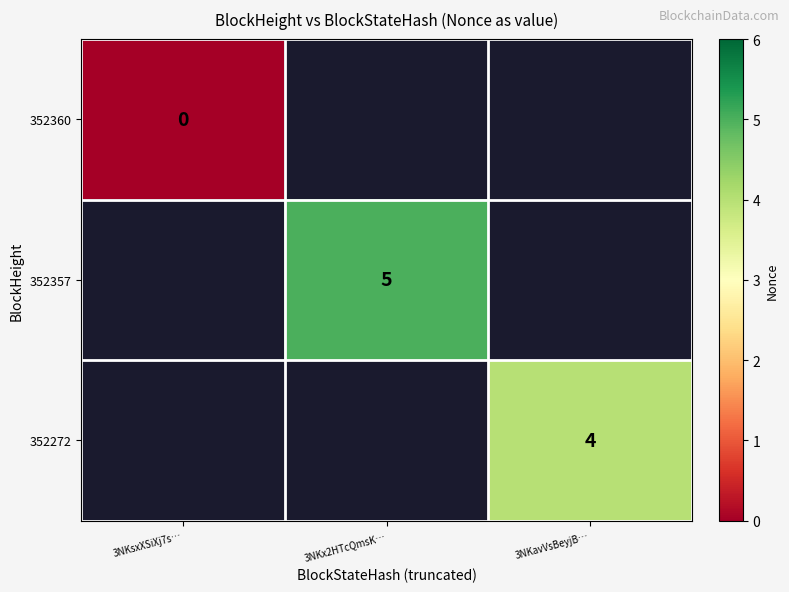

The value of 352272 at 3NKavVsBeyjB… is 4. True or false?

True